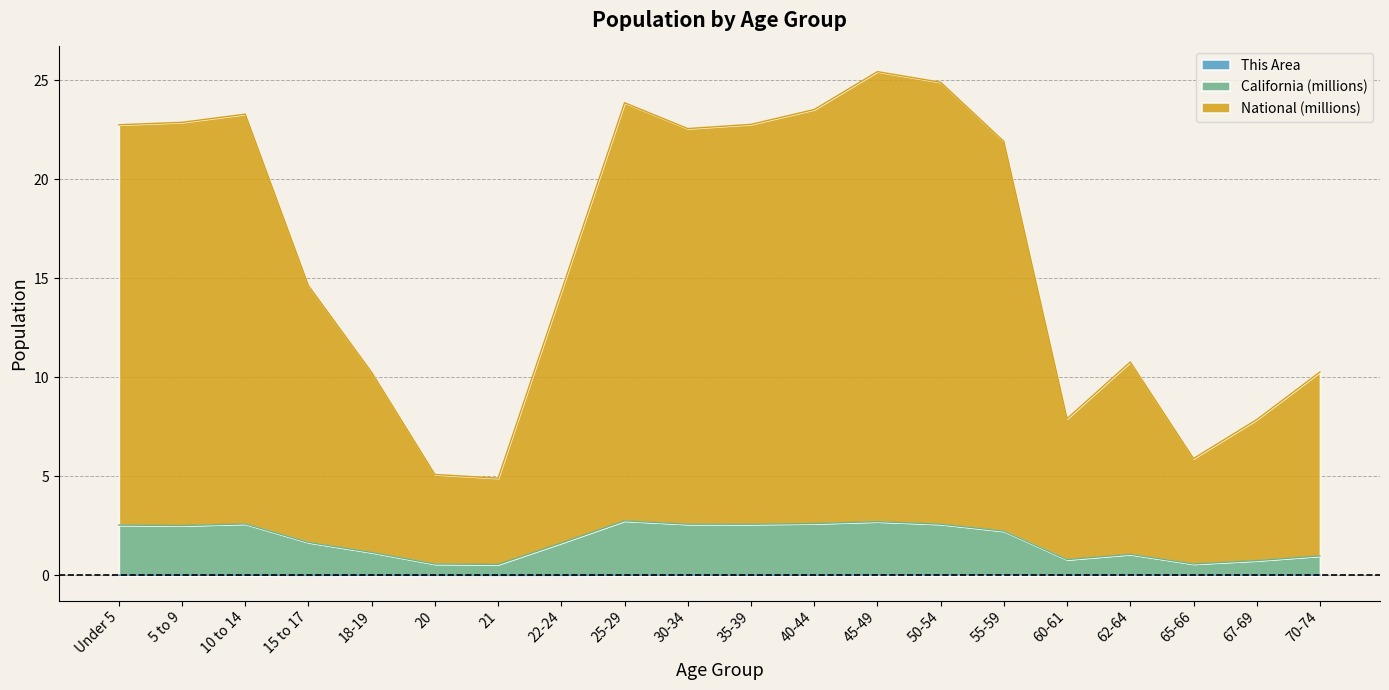

How many lines are shown in the chart?

3